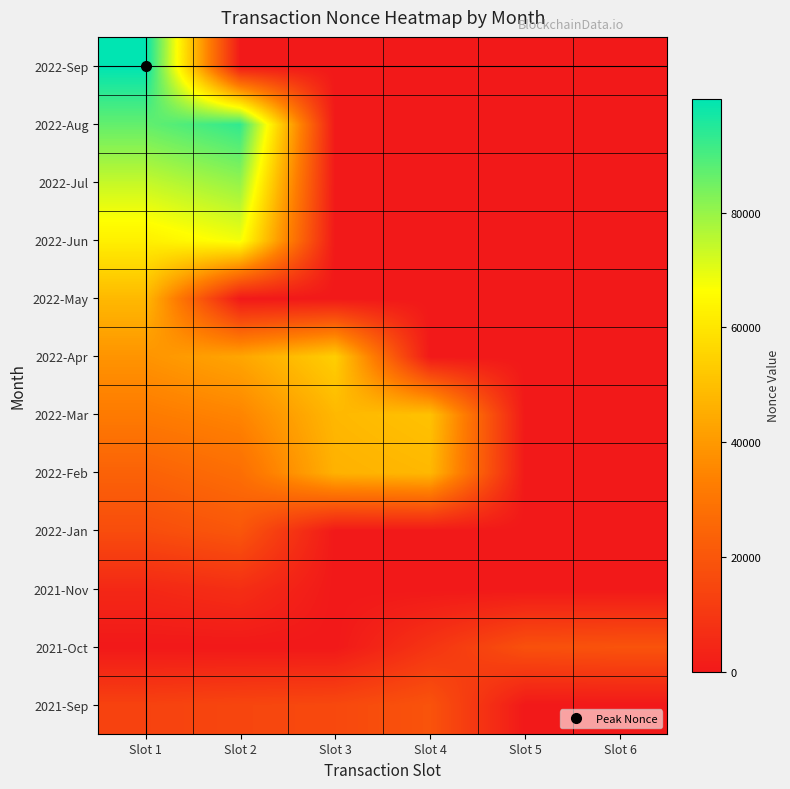

At how many categories does at least one series exceed 60657?

2